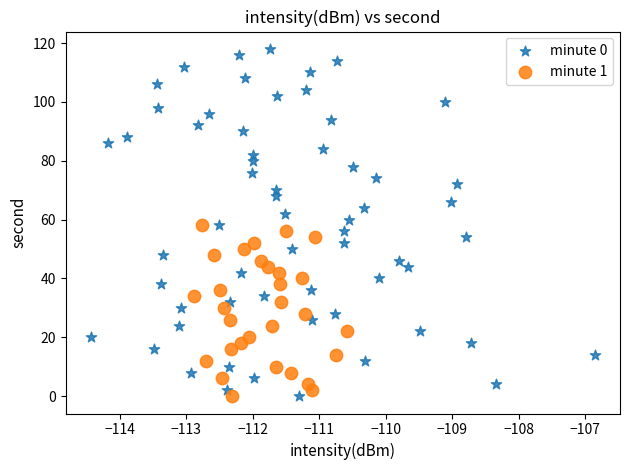

Which series reaches the maximum Y coordinate?

minute 0